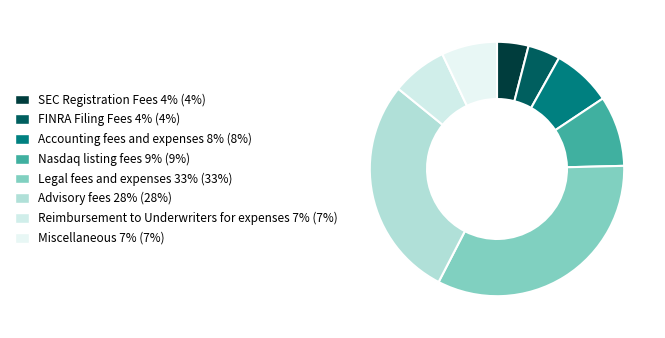

Count the number of slices in the pie.

8